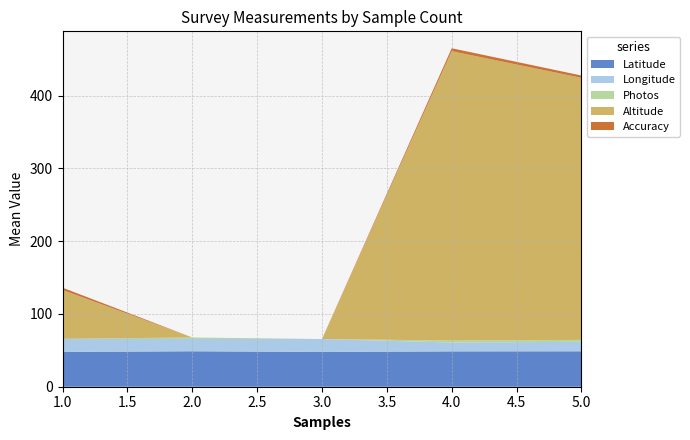

What is the lowest value of the Latitude series?

47.7